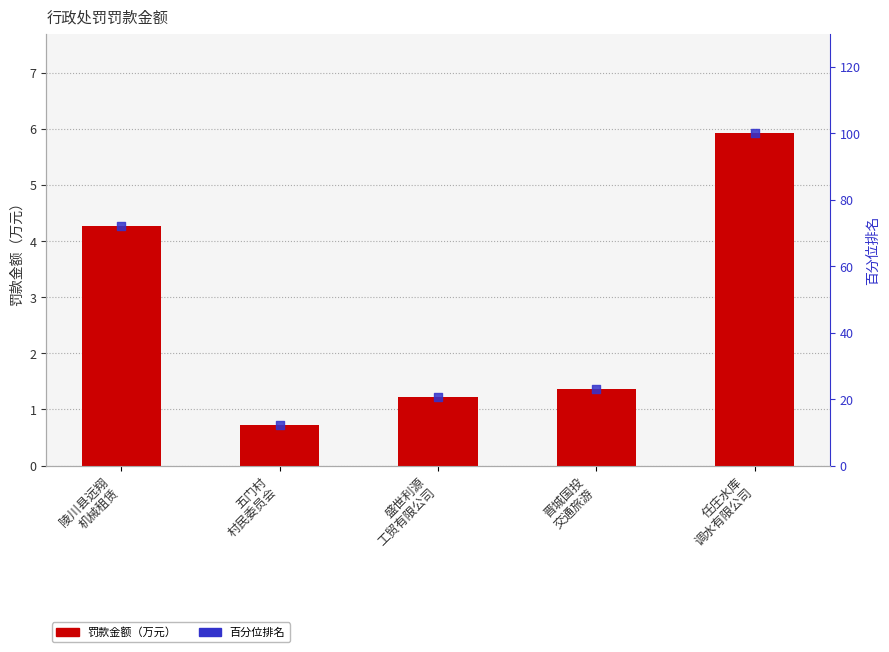

At how many categories does at least one series exceed 80?

1